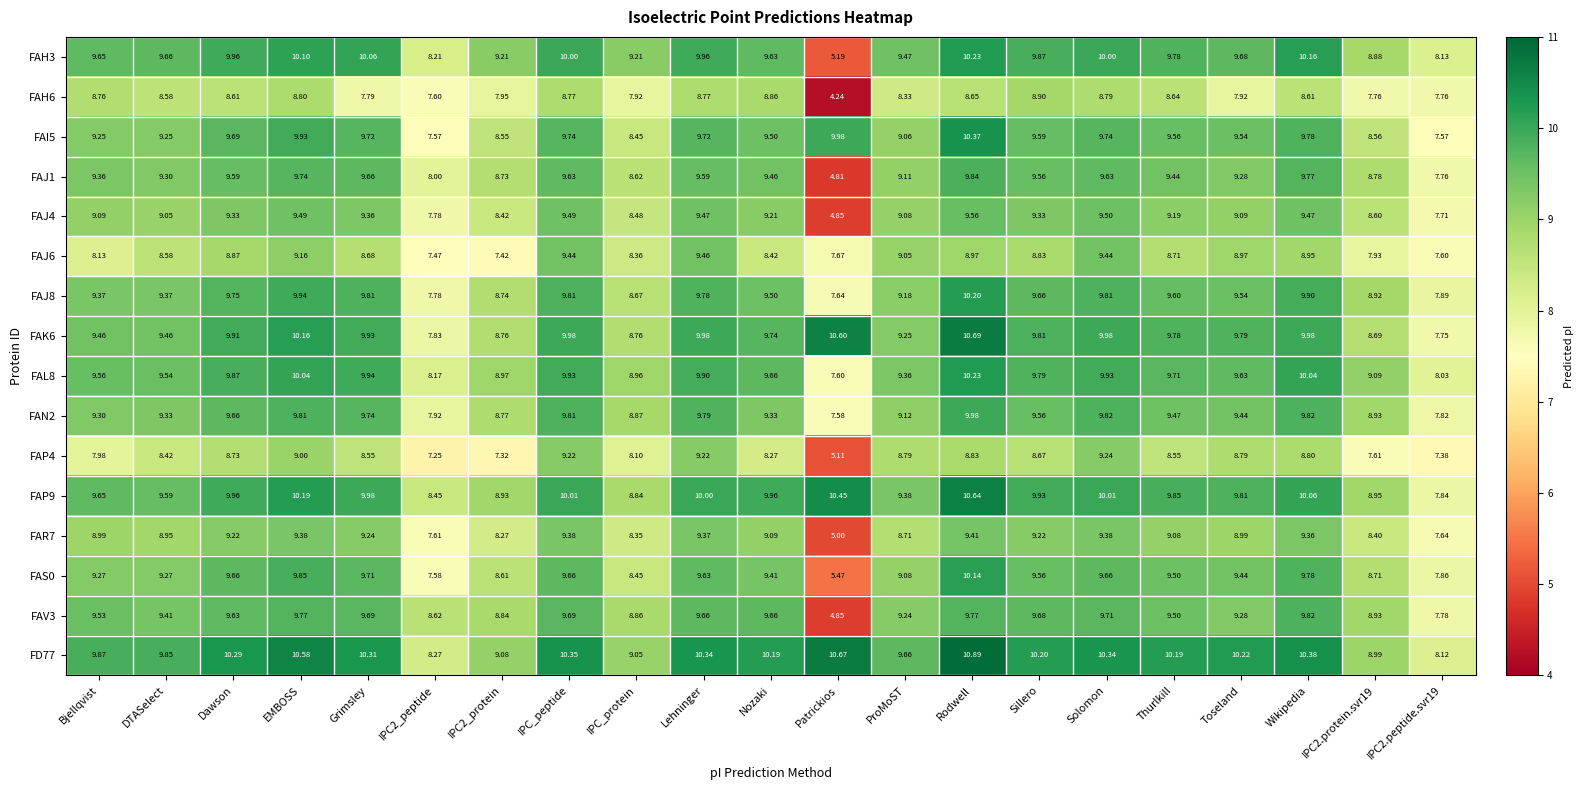

Is the value of FAK6 at Lehninger greater than the value of FAN2 at Thurlkill?

Yes